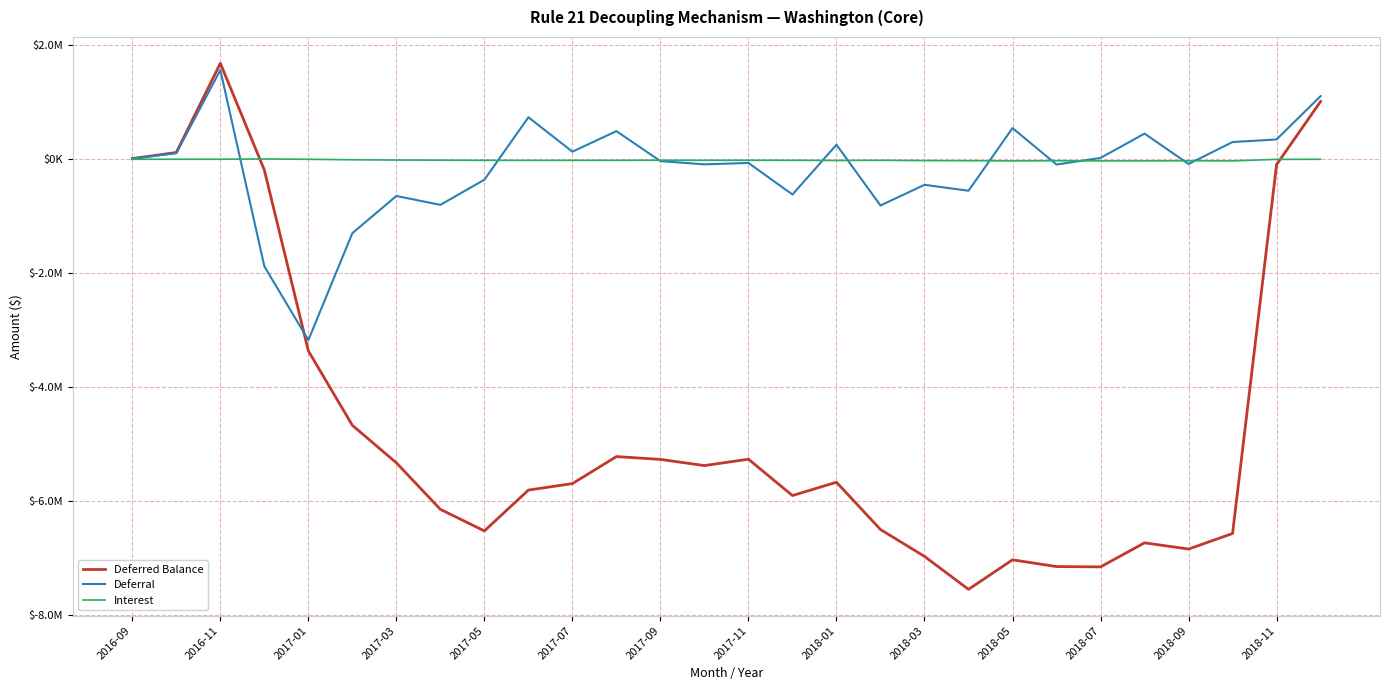

At which label does Interest first exceed -18814?

2016-09